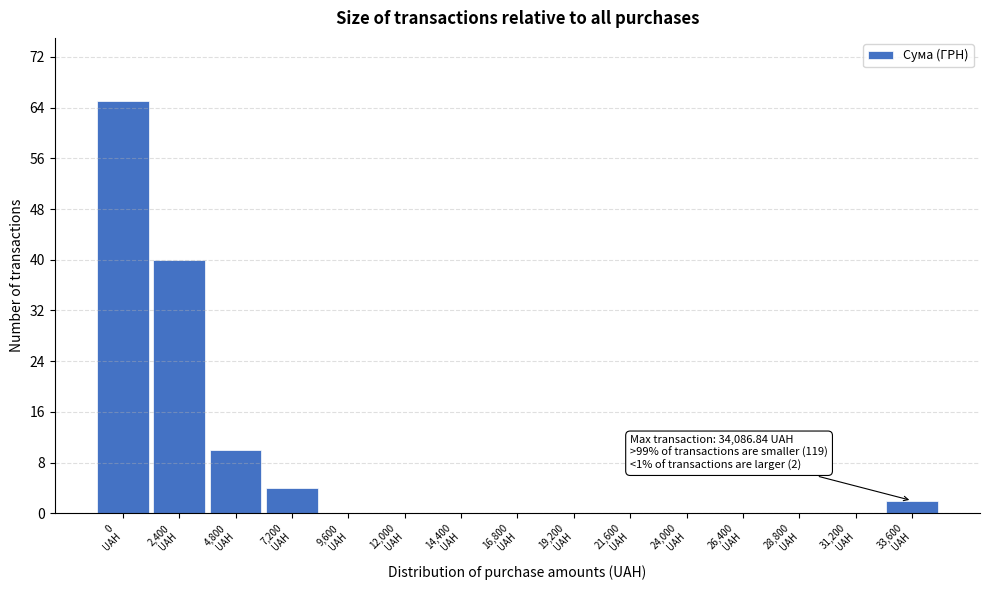

What is the maximum value shown in the chart?

65